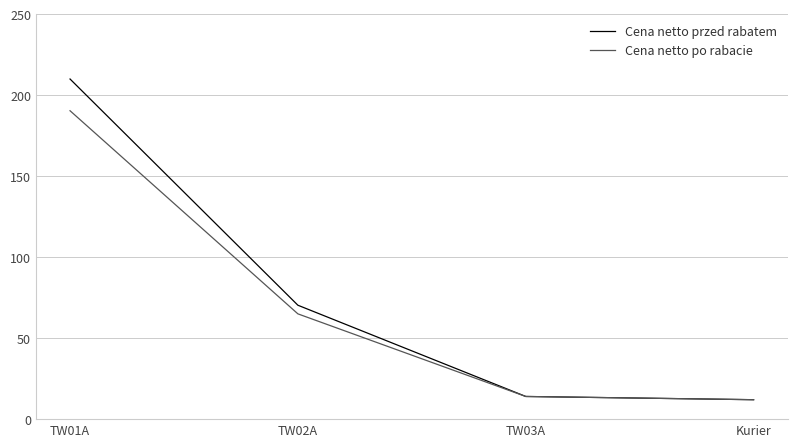

What is the difference between the maximum and second lowest values in the Cena netto po rabacie series?

176.4